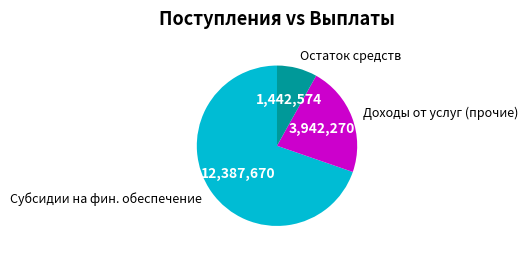

Does Субсидии на фин. обеспечение represent more than half of the total?

Yes